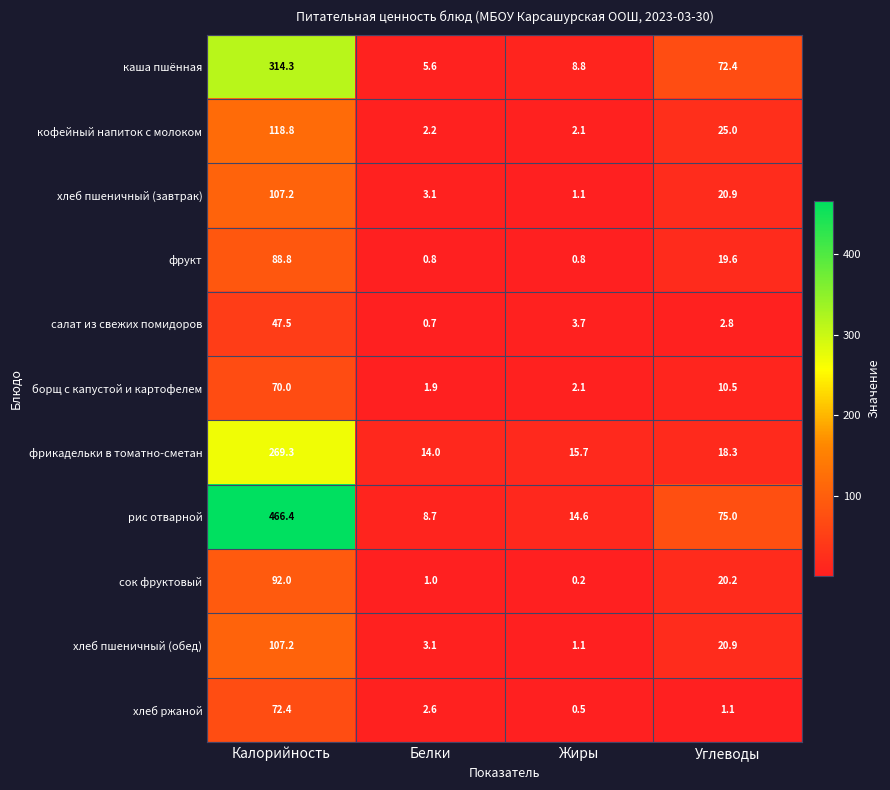

What is the sum of all борщ с капустой и картофелем values?

84.5